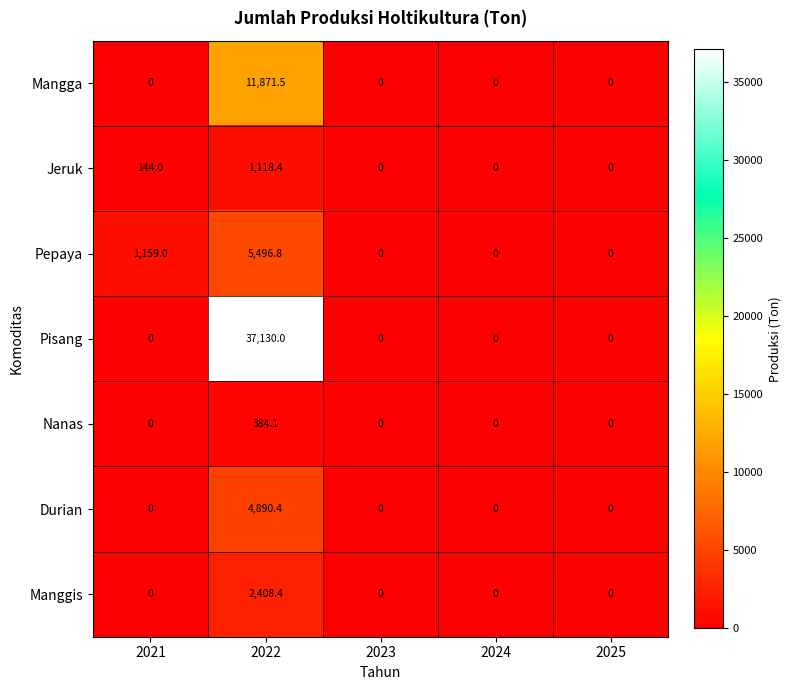

What is the difference between the maximum and minimum values in the Durian series?

4890.4